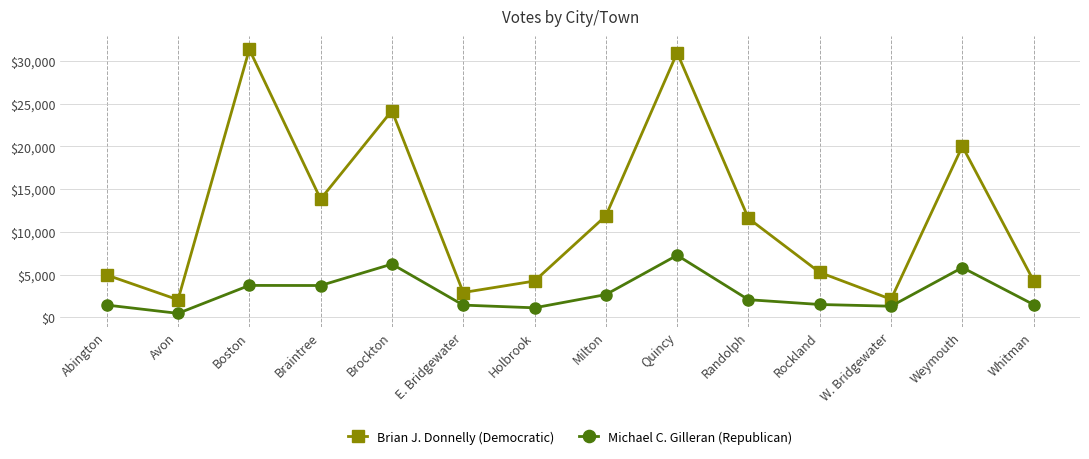

Which series has the largest total across all categories?

Brian J. Donnelly (Democratic)